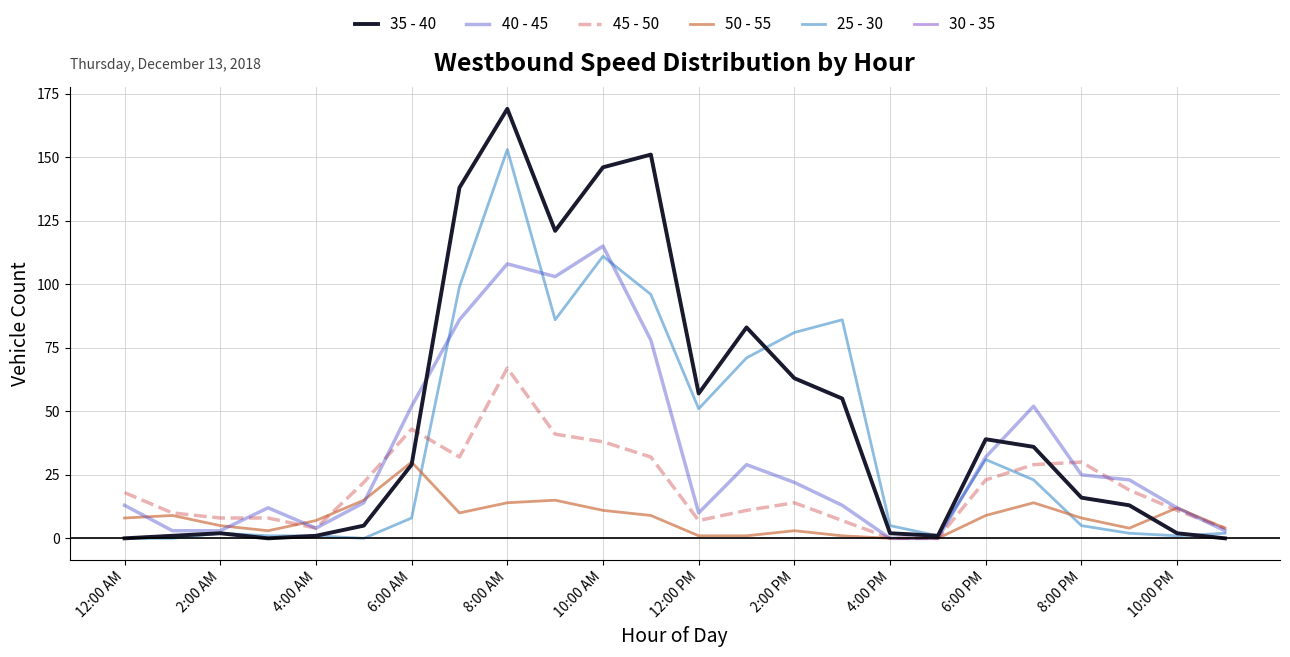

Where is 35 - 40 nearest to the value 84?

13